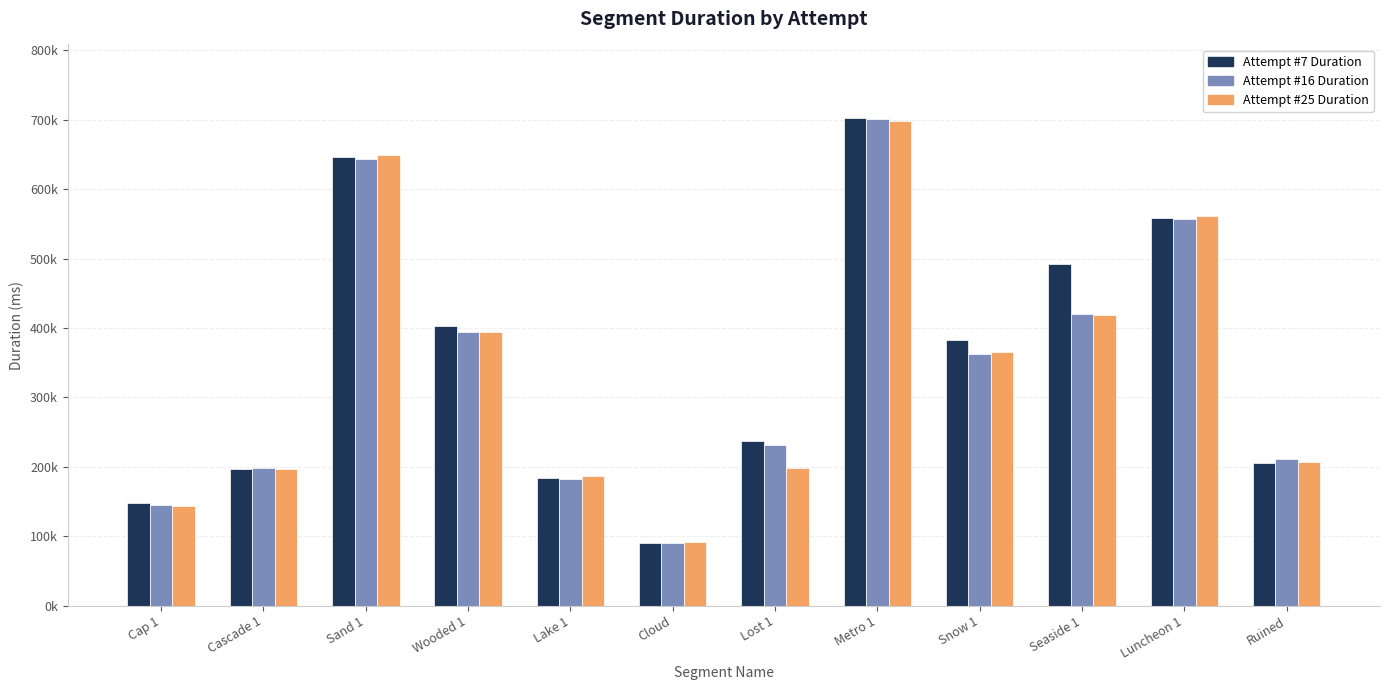

Does the chart contain stacked bars?

No